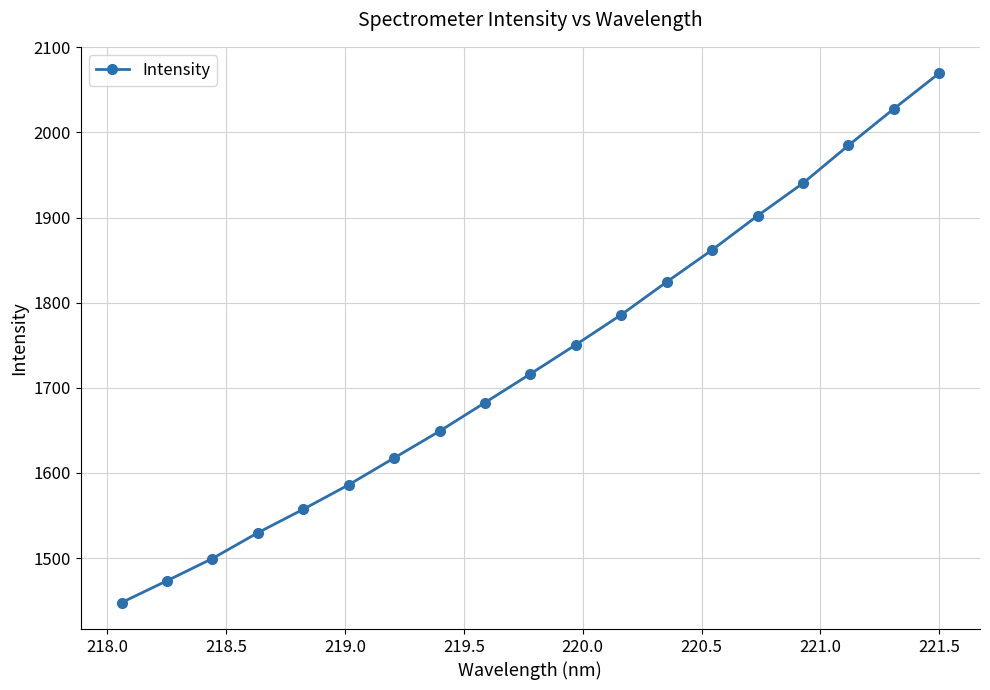

Reading left to right, what are all the values shown in this chart?

1447.7	1473.3	1499.5	1529.7	1557.3	1586.1	1617.6	1649.1	1682.7	1716.4	1750.7	1786.0	1824.4	1862.1	1902.1	1940.4	1984.8	2027.7	2069.6